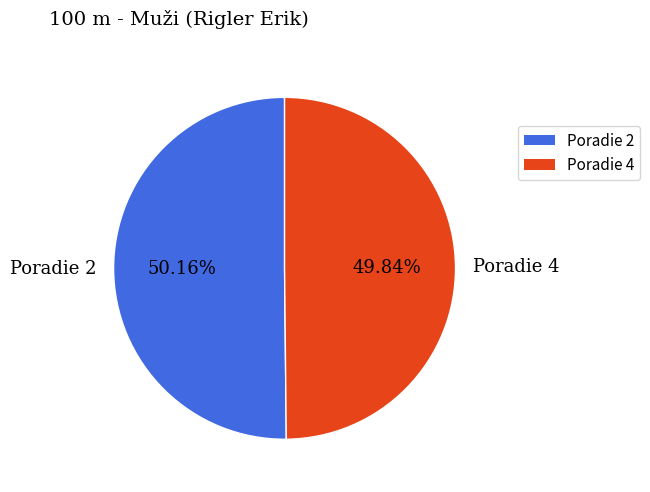

Does any single category account for the majority?

Yes